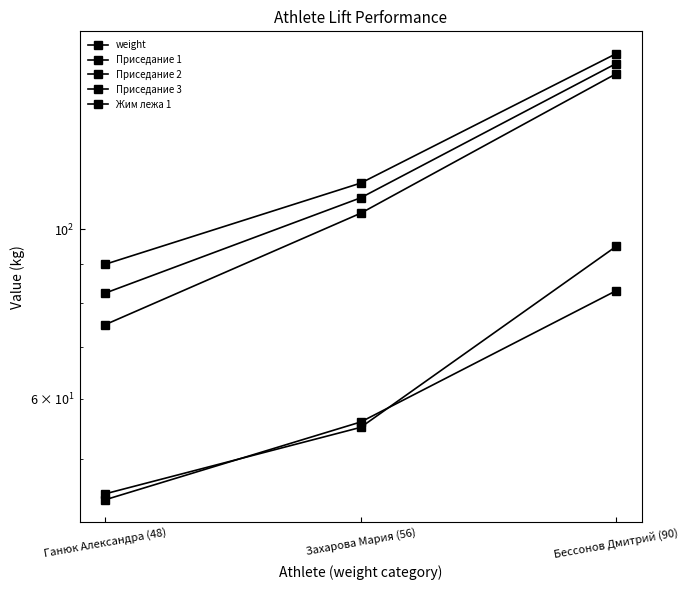

What is the difference between the maximum and minimum values in the Приседание 3 series?

80.0